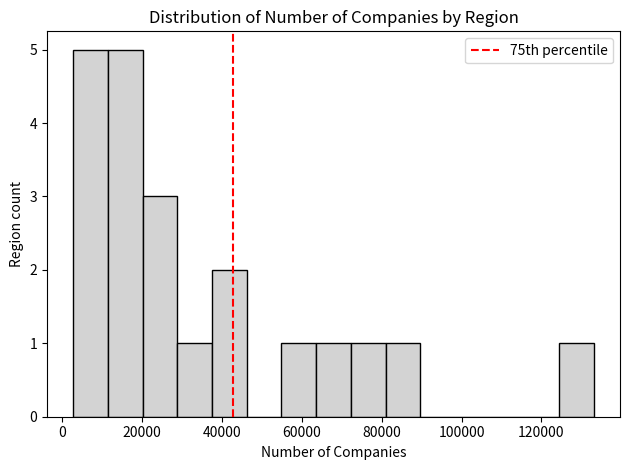

Reading left to right, list every bar in this chart as the range it spans on the x-axis followed by its height. Neither the bar edges nor the heights are printed on the chart, so give them approximately, as read against the axes.

2000 to 12000: 5
12000 to 20000: 5
20000 to 28000: 3
28000 to 38000: 1
38000 to 46000: 2
46000 to 54000: 0
54000 to 64000: 1
64000 to 72000: 1
72000 to 80000: 1
80000 to 90000: 1
90000 to 98000: 0
98000 to 108000: 0
108000 to 116000: 0
116000 to 124000: 0
124000 to 134000: 1